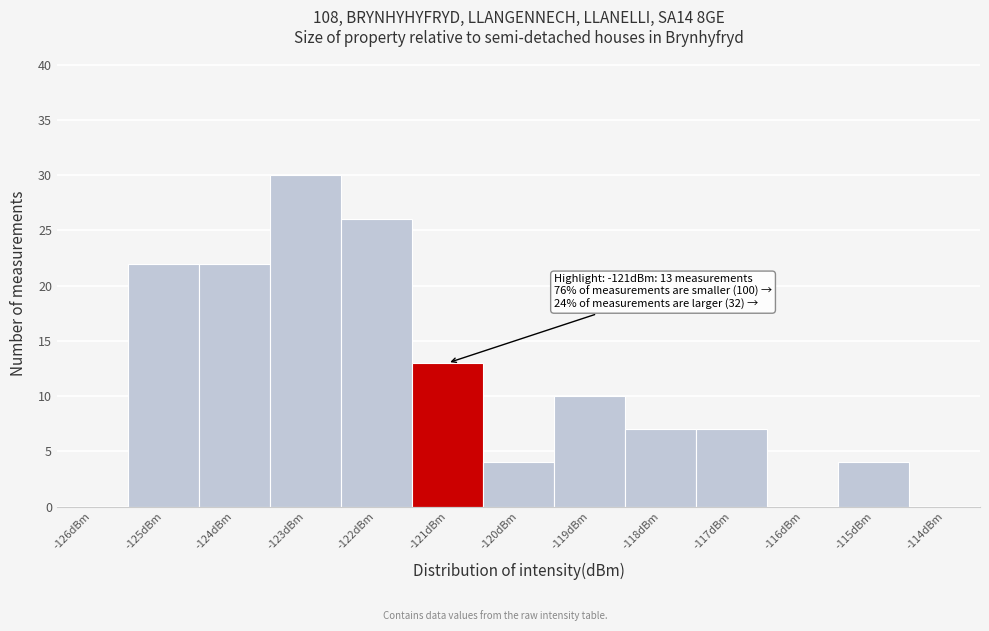

Reading left to right, transcribe all the data shown in this chart.

-126dBm=0	-125dBm=22	-124dBm=22	-123dBm=30	-122dBm=26	-121dBm=13	-120dBm=4	-119dBm=10	-118dBm=7	-117dBm=7	-116dBm=0	-115dBm=4	-114dBm=0